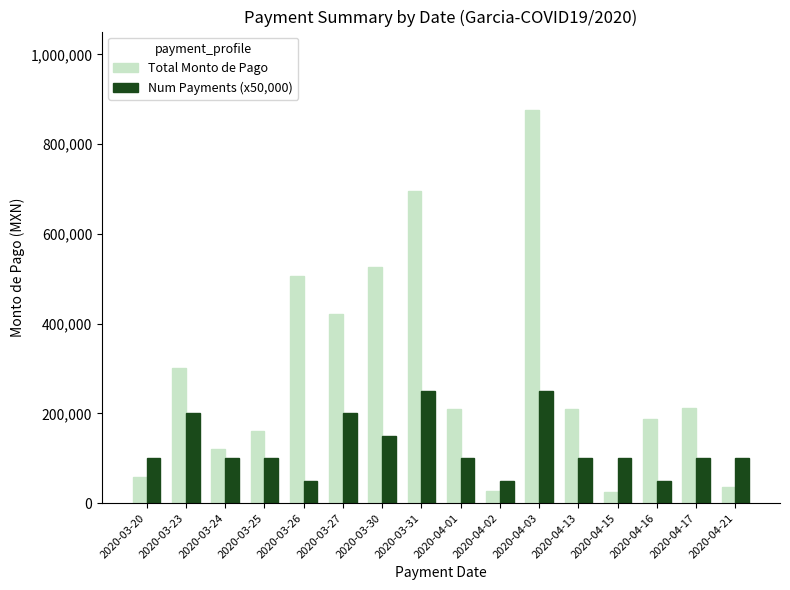

Rank the series by their average value, from highest to lowest.

Total Monto de Pago, Num Payments (x50,000)